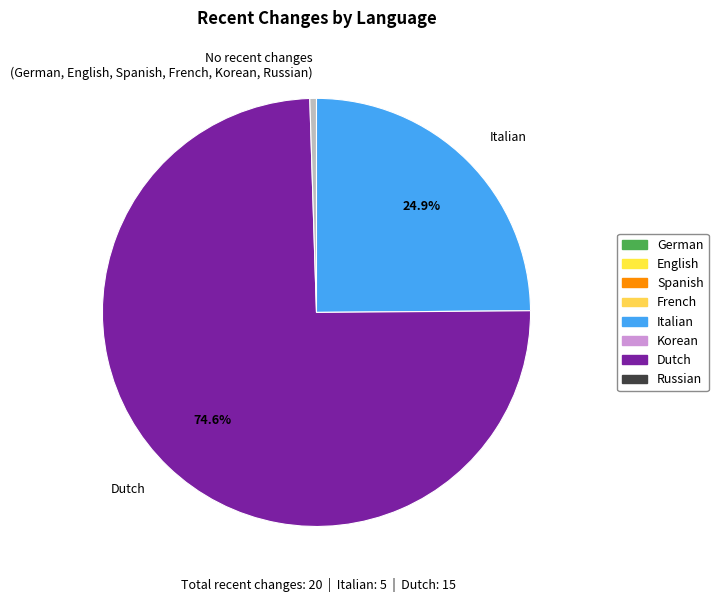

To the nearest percent, what is the difference between the largest and smallest slice percentages?

74%